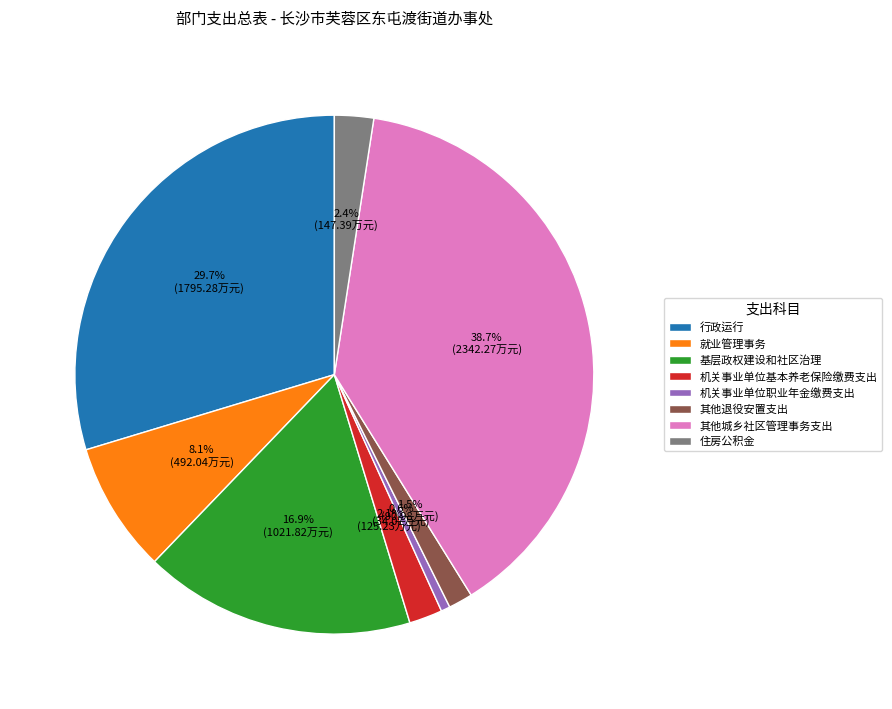

Does 机关事业单位职业年金缴费支出 account for over 50% of the chart?

No